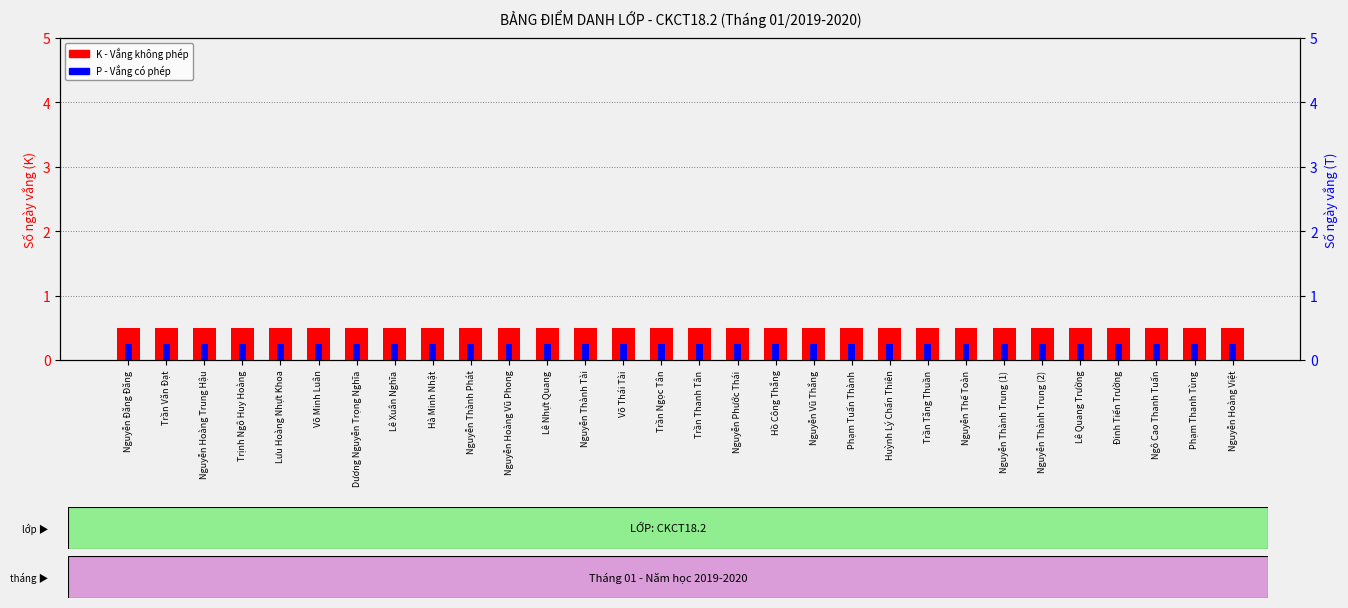

How many bars are there in each group?

2